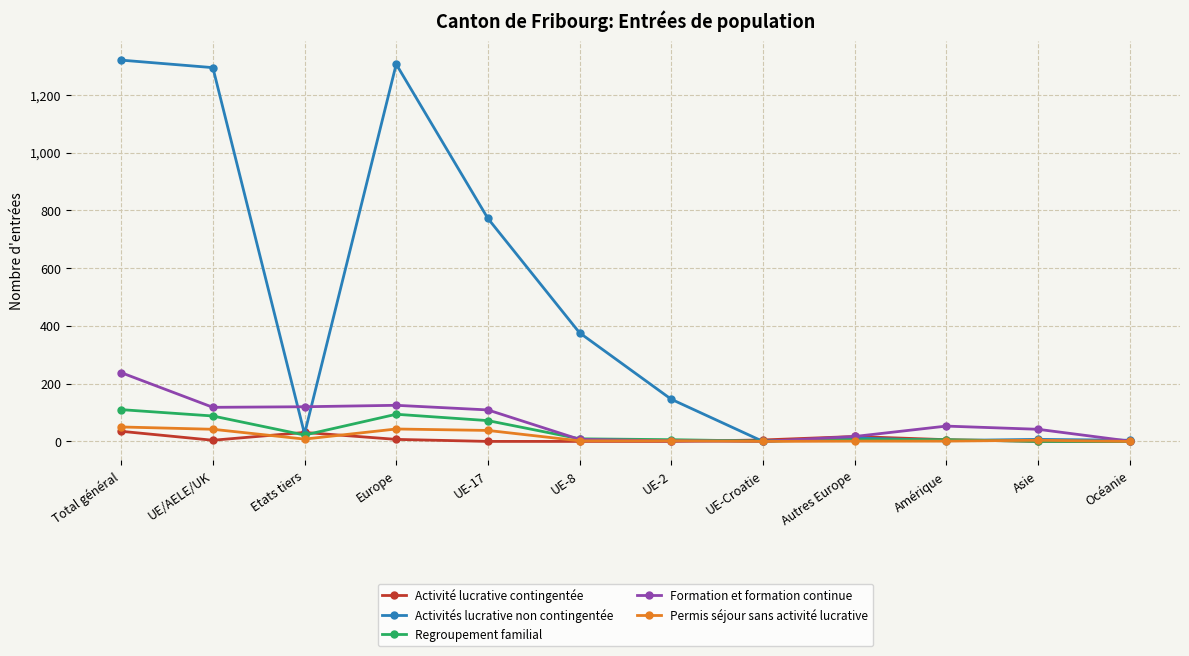

Between UE/AELE/UK and Autres Europe, which series saw the biggest shift?

Activités lucrative non contingentée